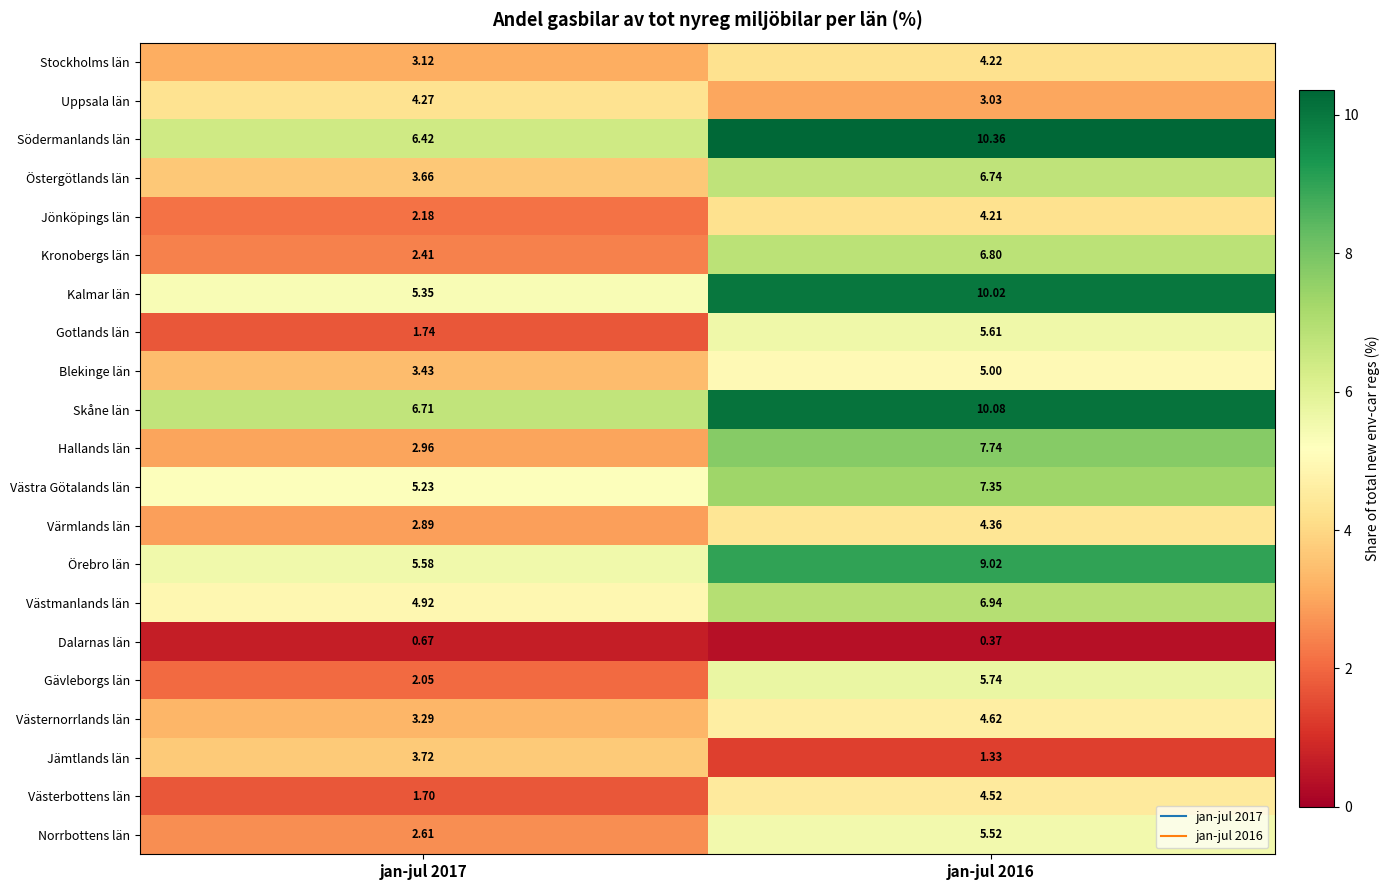

How many values in the Kalmar län series are below 10?

1